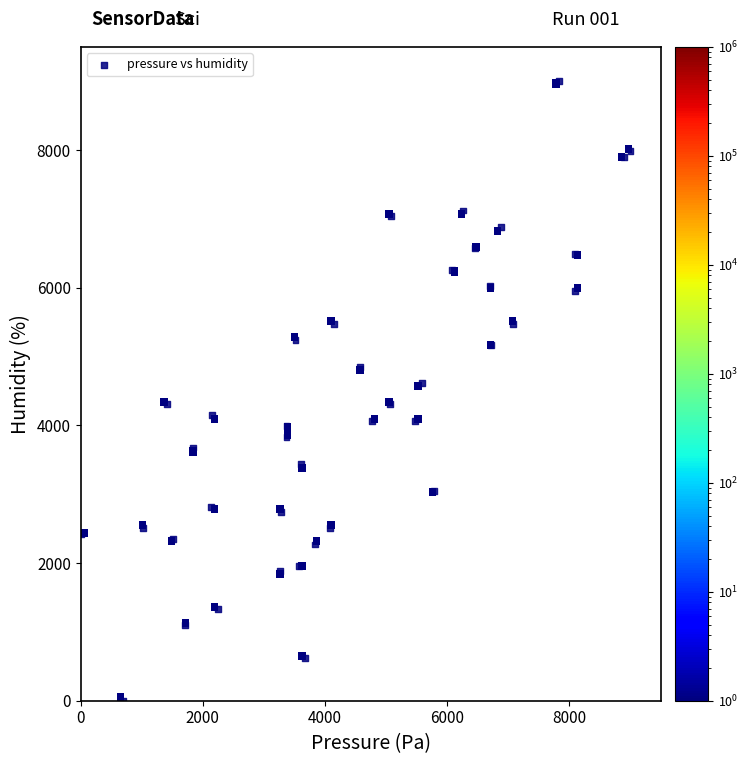

What is the range of Y values (max minus min)?

9000.0